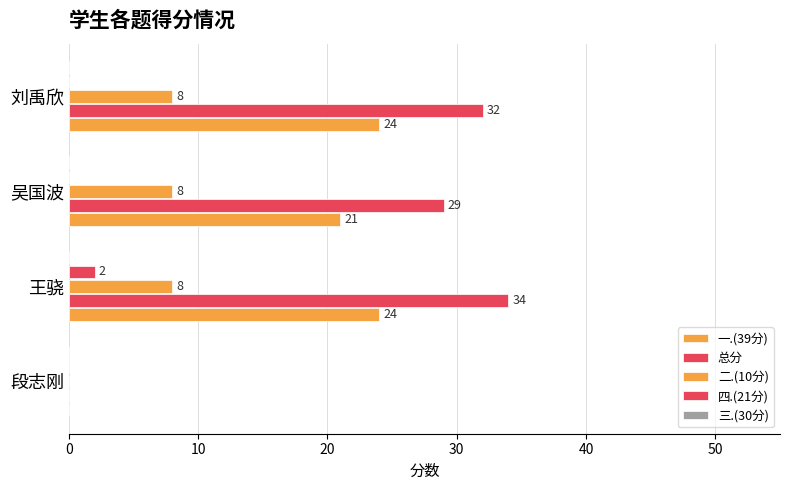

How many values in the 四.(21分) series exceed 0?

1